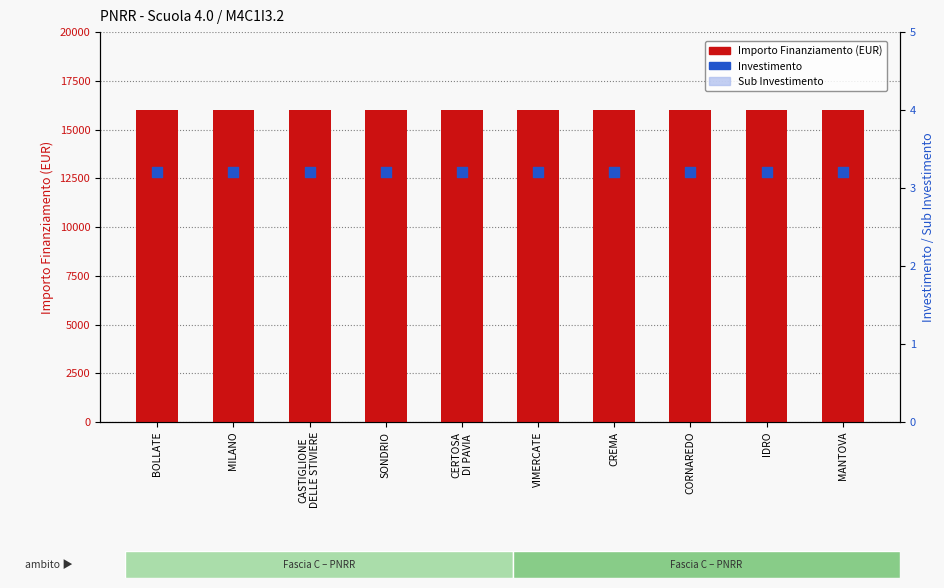

What are all the series names shown in the legend?

Importo Finanziamento (EUR), Investimento, Sub Investimento